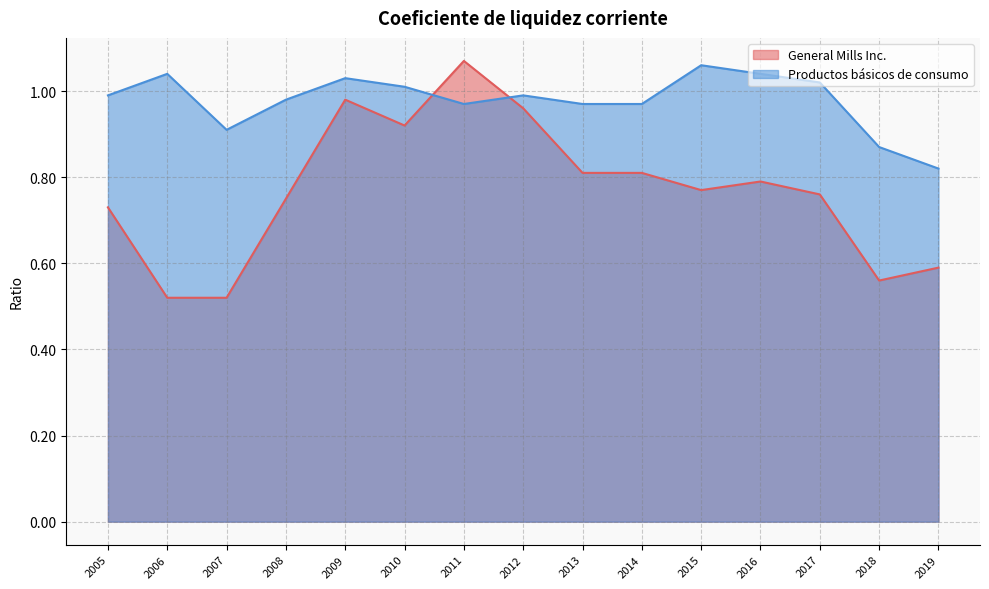

Is the value of General Mills Inc. at 2018 greater than the value of Productos básicos de consumo at 2006?

No